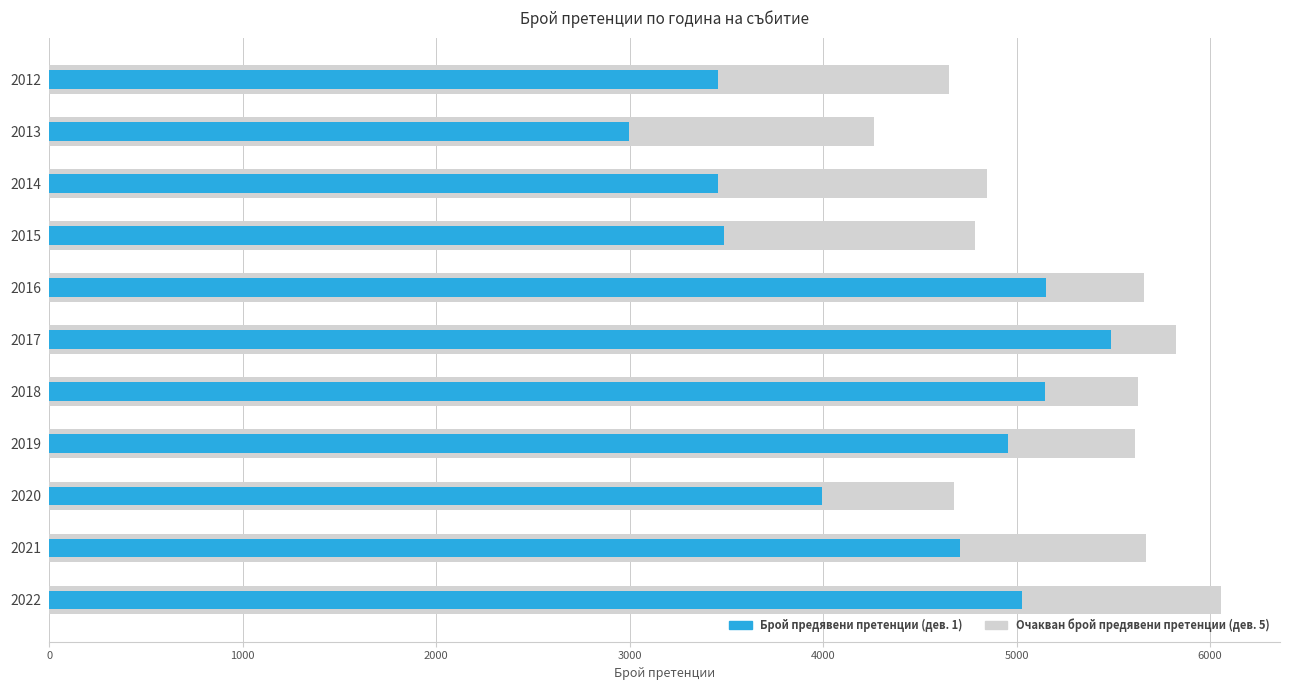

The value of Брой предявени претенции (дев. 1) at 2018 is 8243.2. True or false?

False